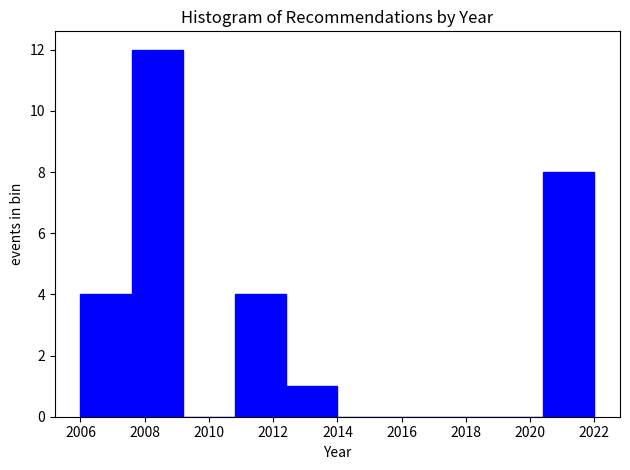

What is the height of the bar covering 2012.4 to 2014.0 on the x-axis? The values are not printed on the chart, so give them approximately, as read against the axis.

1